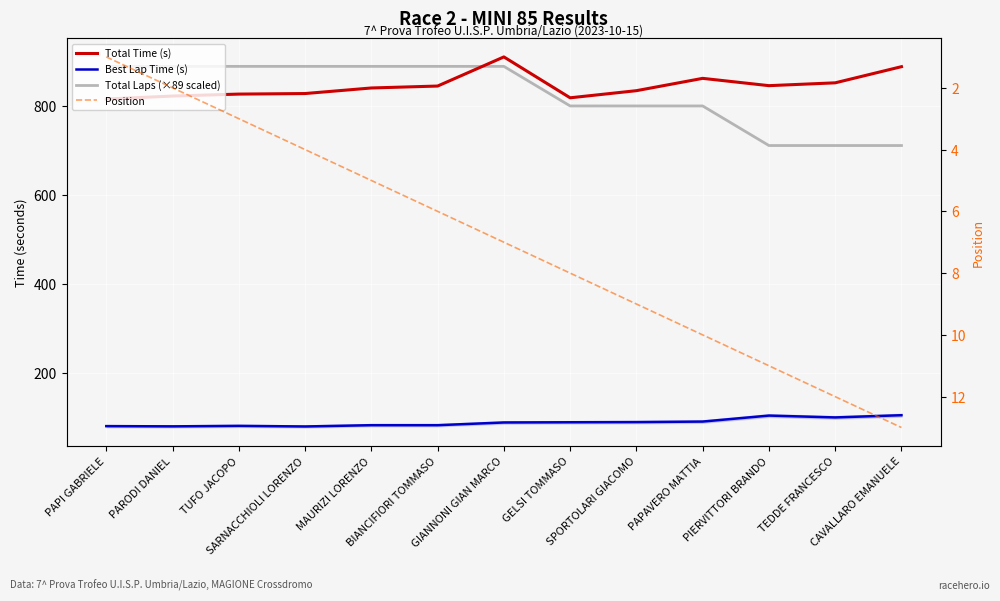

Reading left to right, what are all the values shown in this chart?

Total Time (s): 816.5	823.3	827.7	828.9	841.4	845.8	911.3	819.3	835.4	863.1	846.6	853.0	889.3
Best Lap Time (s): 81.0	80.5	81.6	80.2	83.1	83.1	89.2	89.7	90.1	91.3	104.7	100.6	105.6
Total Laps (×89 scaled): 890.0	890.0	890.0	890.0	890.0	890.0	890.0	801.0	801.0	801.0	712.0	712.0	712.0
Position: 1.0	2.0	3.0	4.0	5.0	6.0	7.0	8.0	9.0	10.0	11.0	12.0	13.0